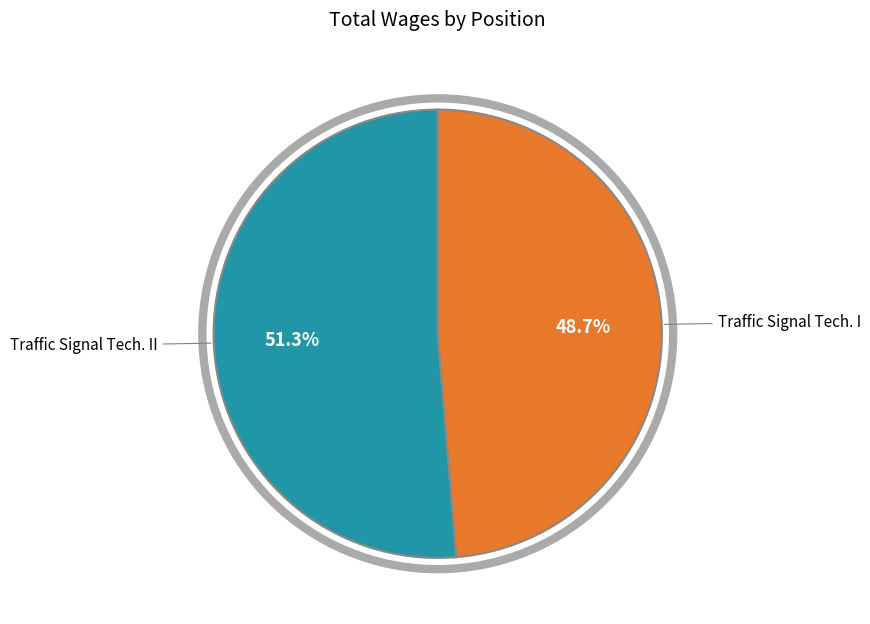

Does any single category account for the majority?

Yes